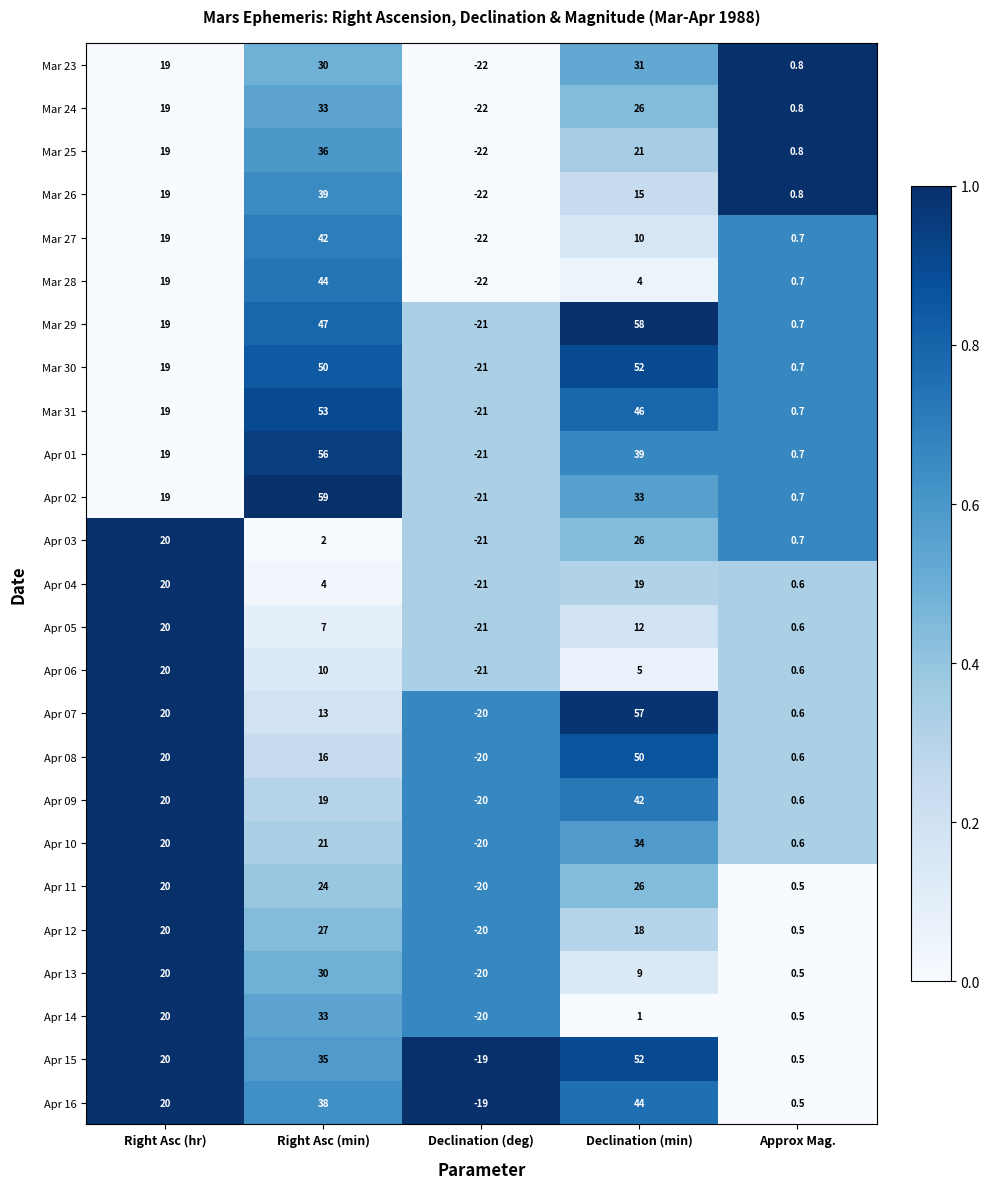

What is the sum of the Apr 15 values at Right Asc (hr) and Declination (min)?

72.0